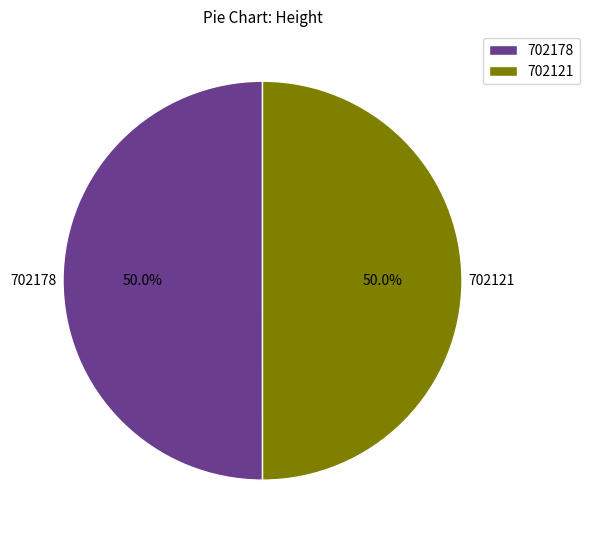

What is the ratio of the value at 702121 to the value at 702178?

1.0